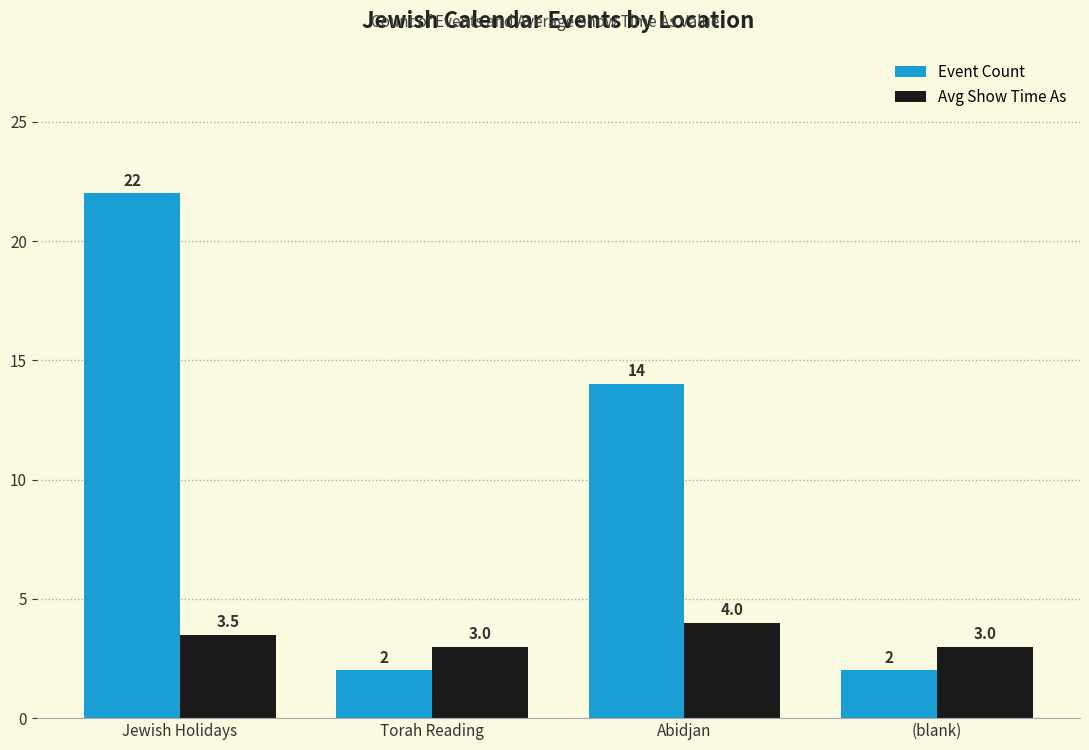

What is the label of the 1st bar from the right?

(blank)